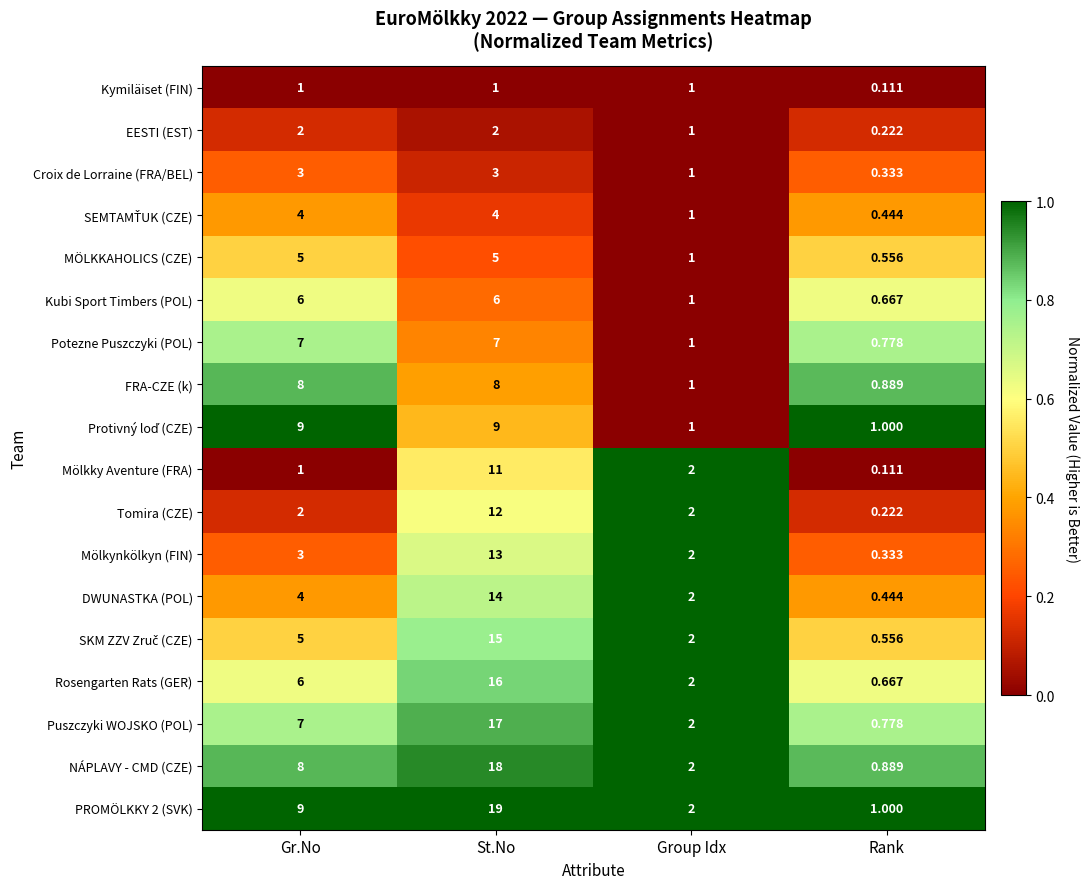

List the labels in order of Mölkky Aventure (FRA) value, largest first.

St.No, Group Idx, Gr.No, Rank